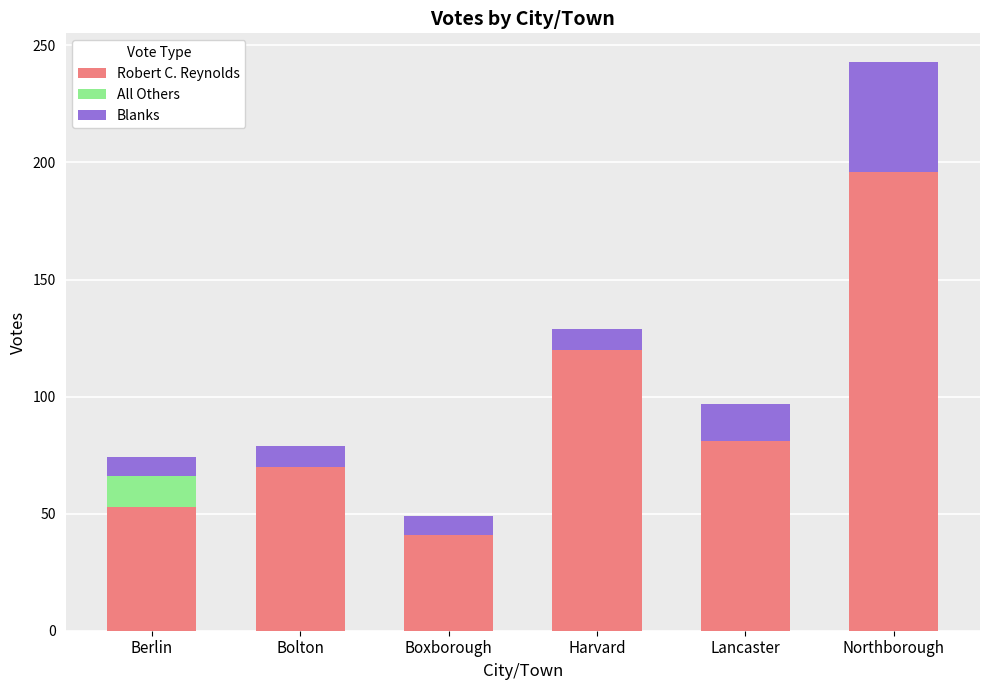

Reading left to right, what are the values for Robert C. Reynolds?

Berlin=53	Bolton=70	Boxborough=41	Harvard=120	Lancaster=81	Northborough=196